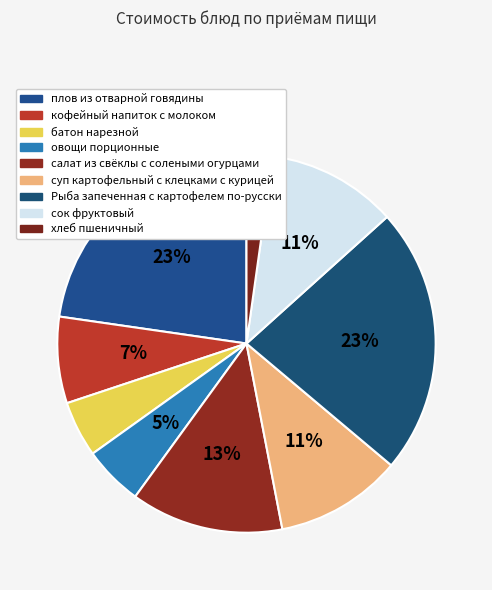

How many slices are in this pie chart?

9